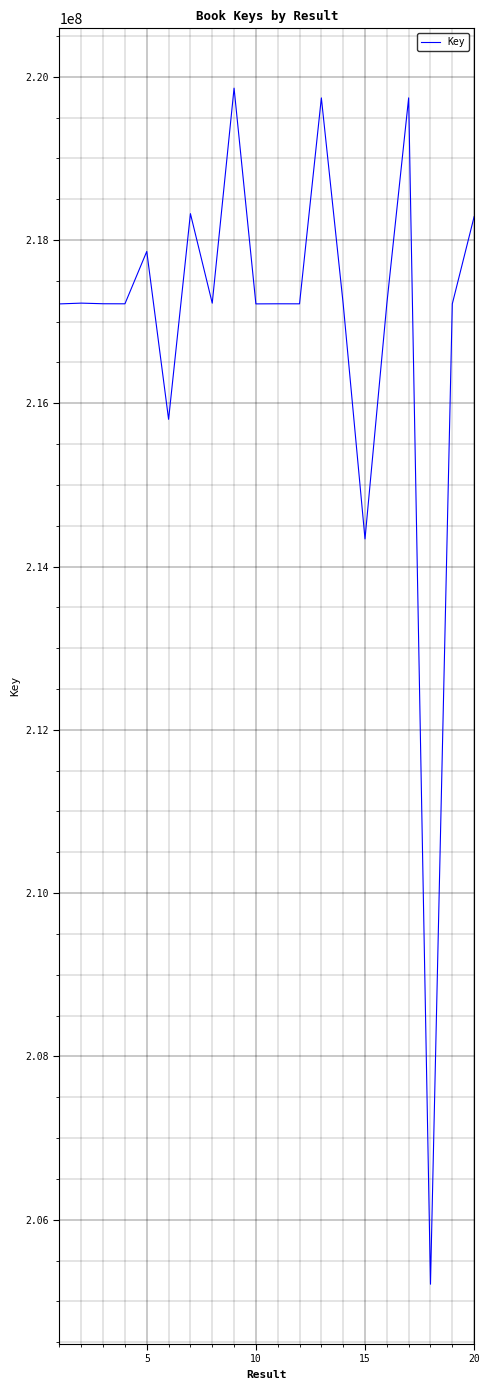

What is the maximum value shown in the chart?

219859660